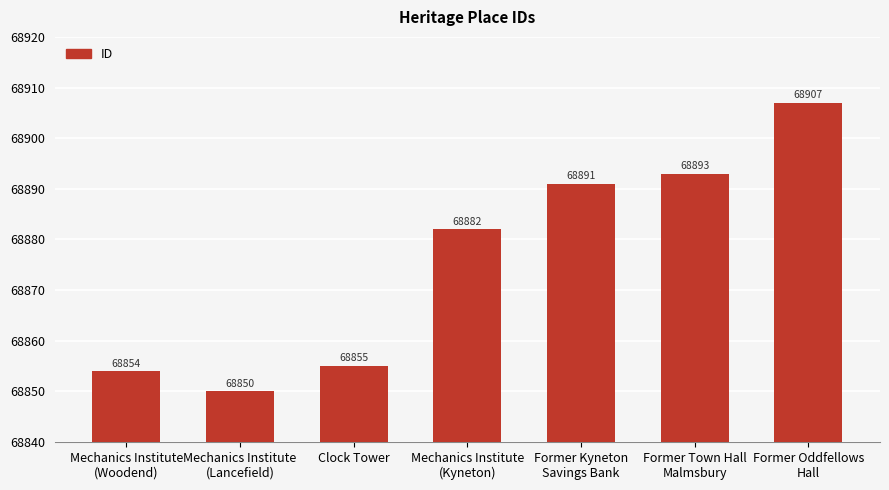

At which label is the value closest to 68878?

Mechanics Institute
(Kyneton)